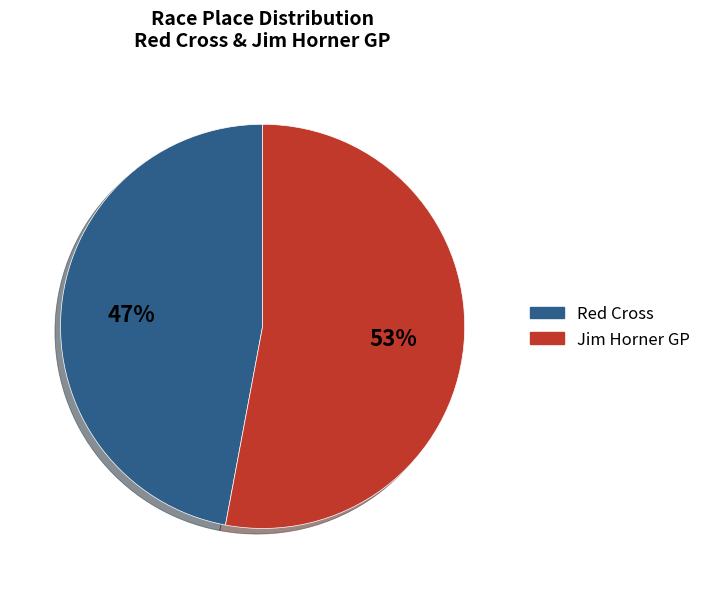

To the nearest percent, what is the difference between the Jim Horner GP and Red Cross slice percentages?

6%